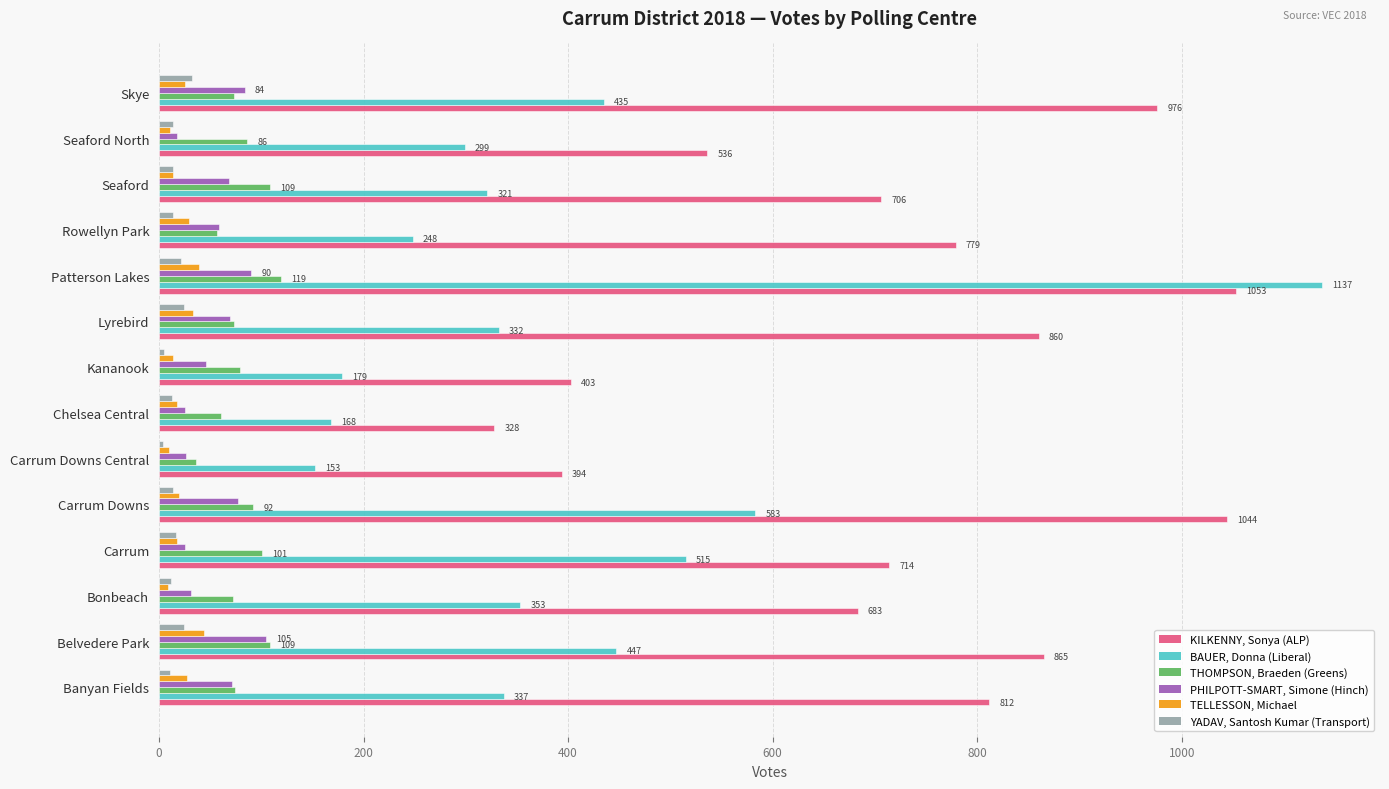

At how many categories does at least one series exceed 1064?

1